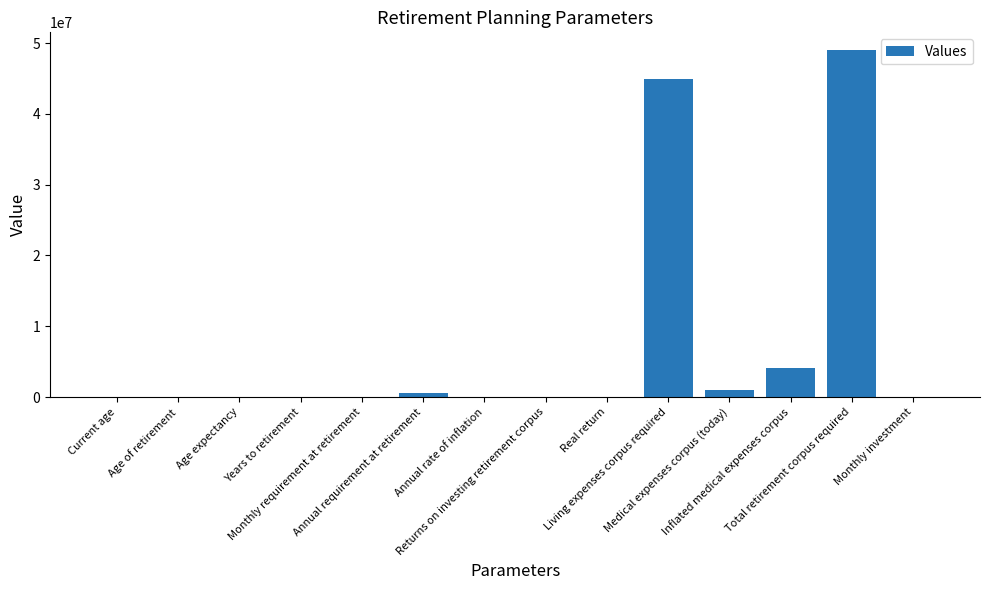

What is the sum of all values?

99792517.9